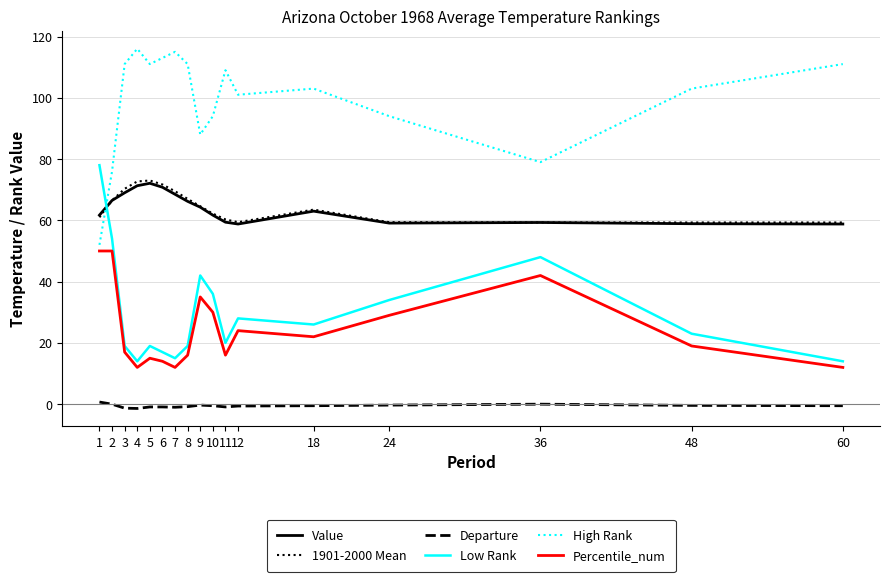

What is the maximum value for Value?

72.1